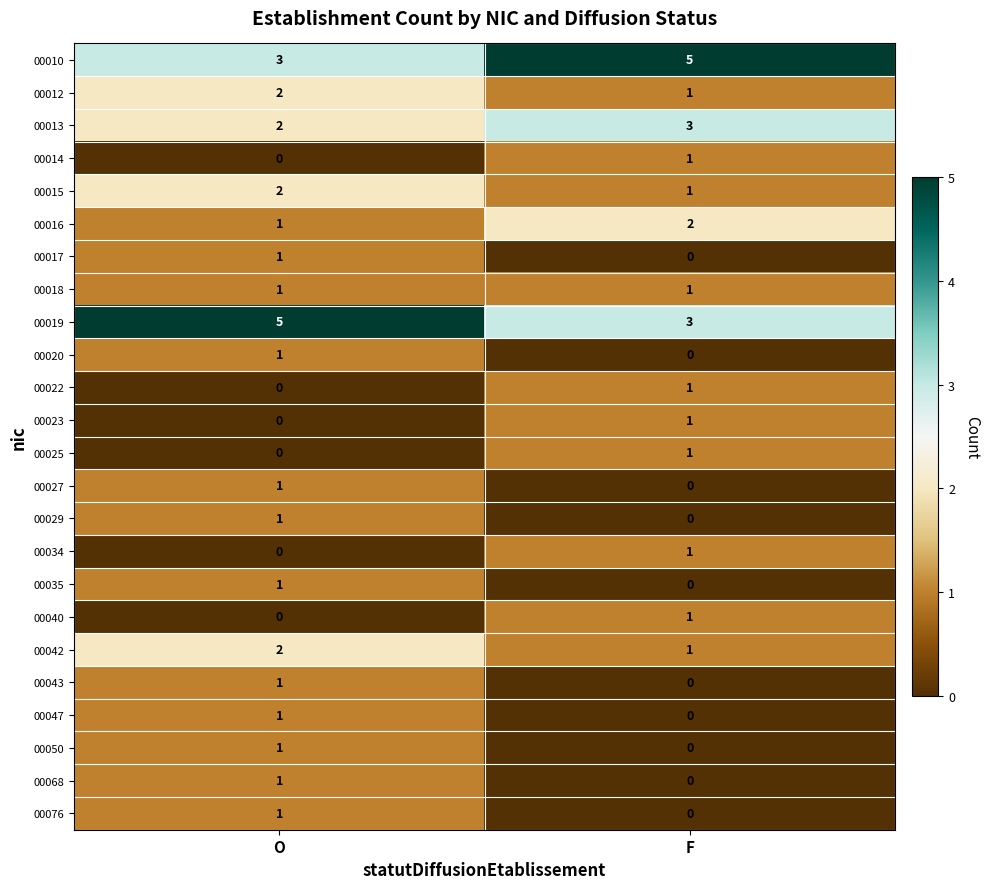

What is the spread (max minus min) of values at F?

5